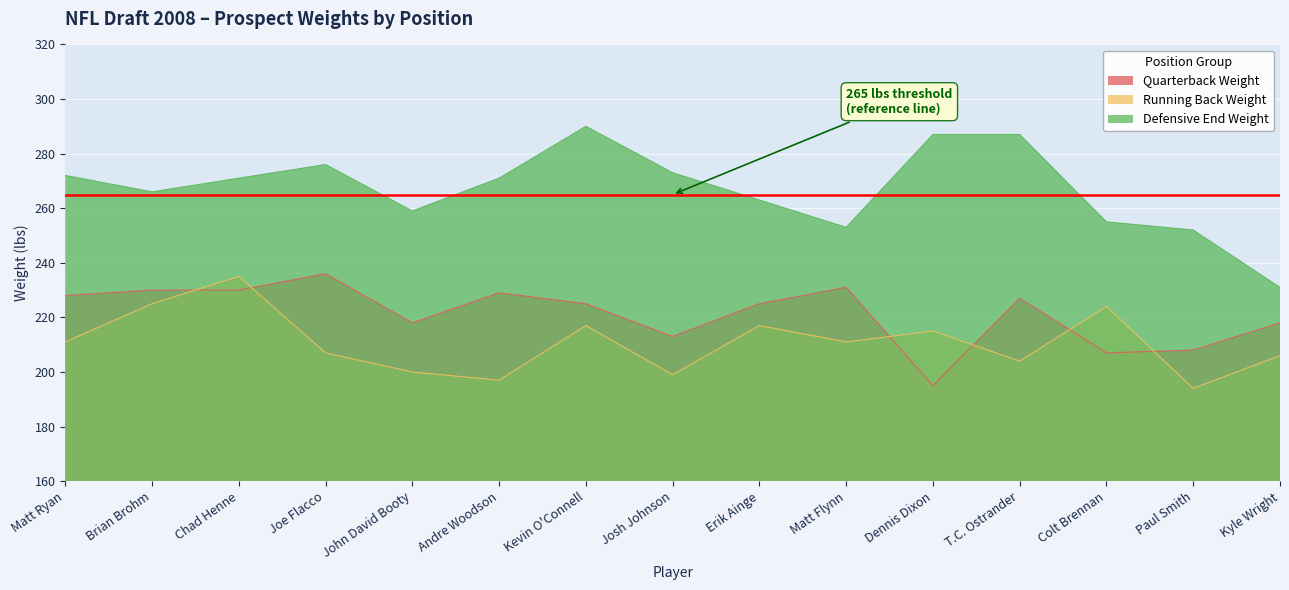

The Running Back Weight series shows 206 at Kyle Wright. True or false?

True